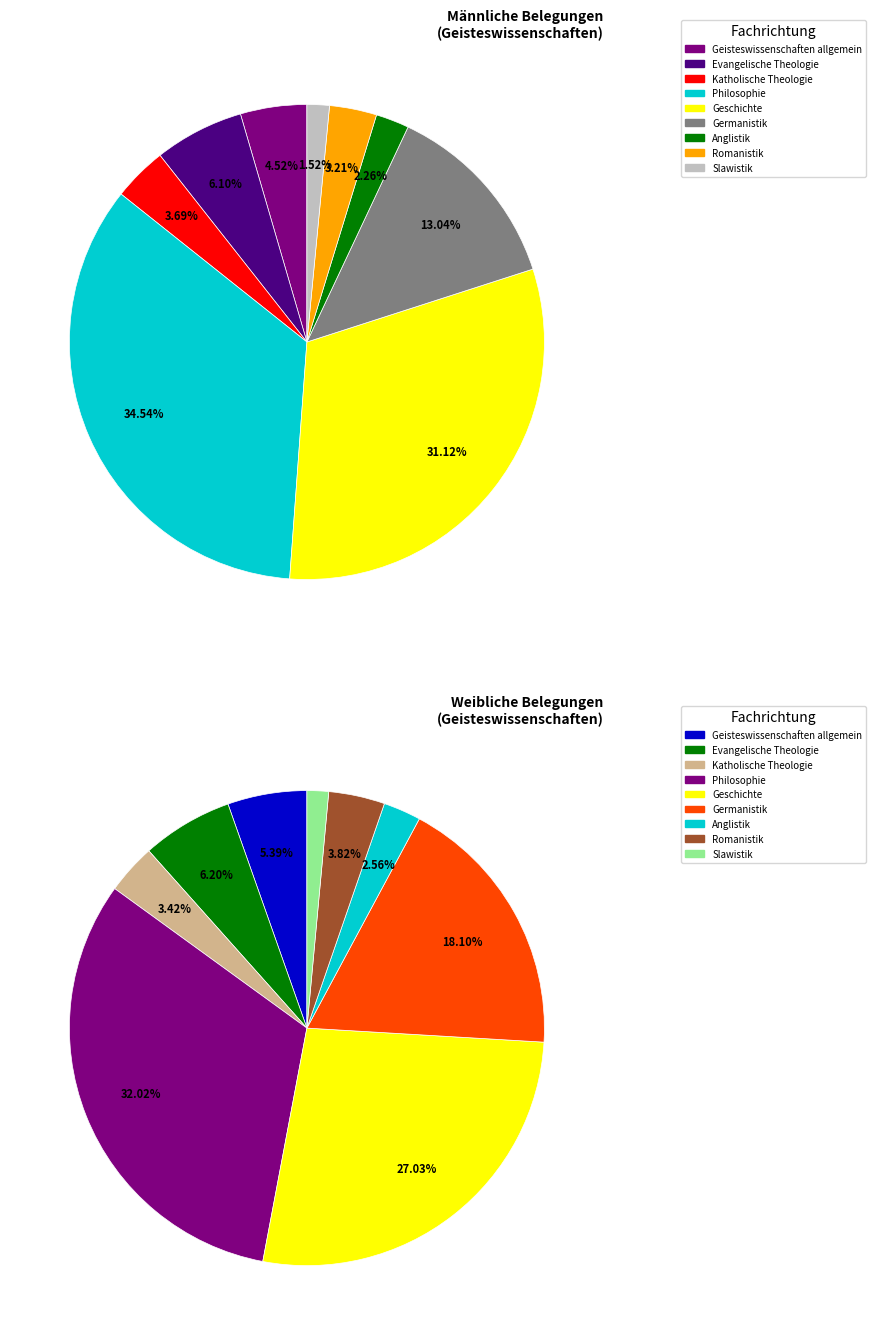

True or false: 4 accounts for 31% of the total.

True